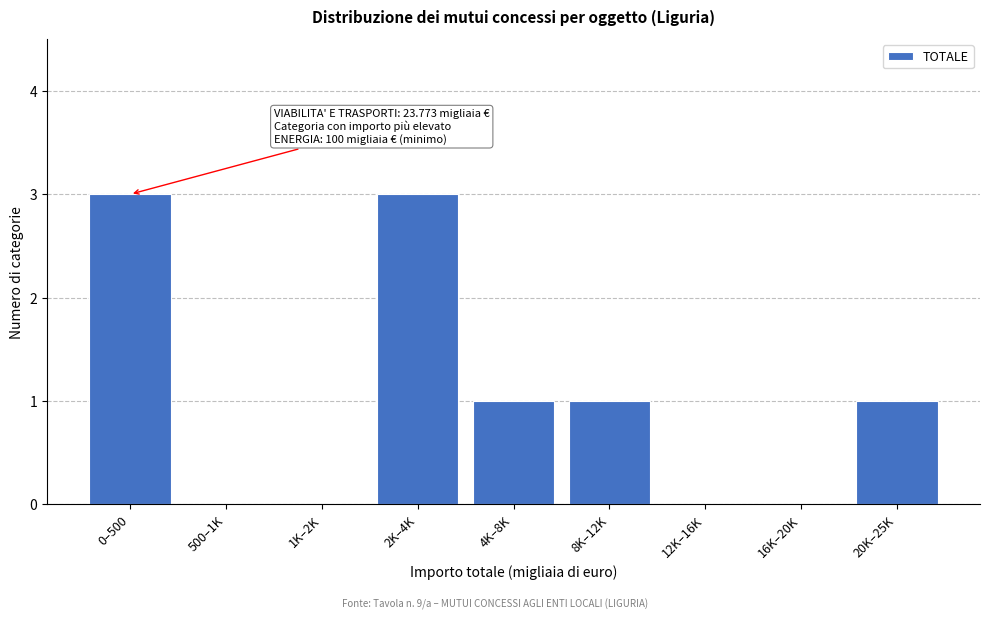

Reading right to left, list all the values displayed in this chart.

20K–25K=1	16K–20K=0	12K–16K=0	8K–12K=1	4K–8K=1	2K–4K=3	1K–2K=0	500–1K=0	0–500=3